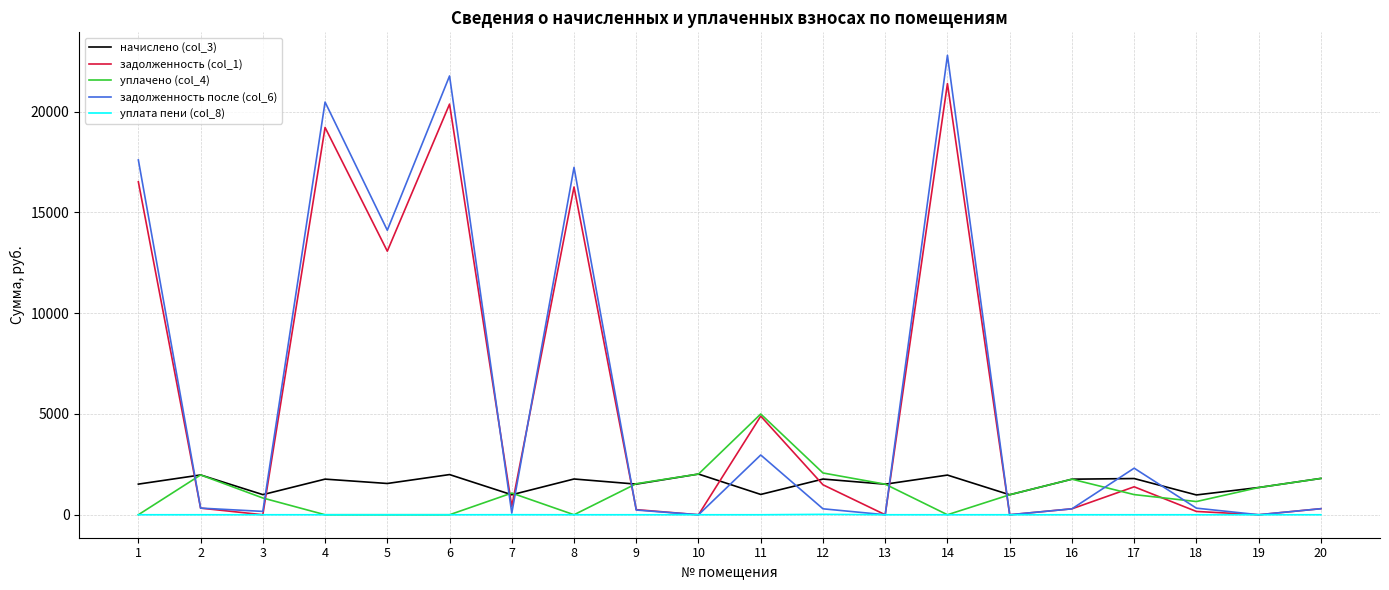

Which series has the widest spread of values?

задолженность после (col_6)